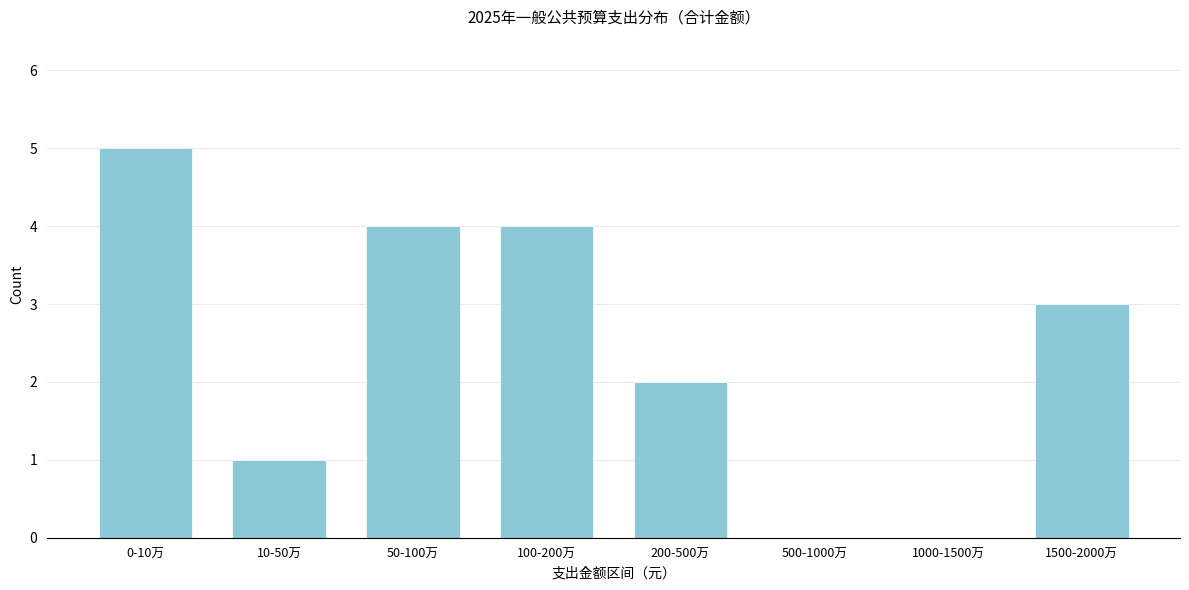

Reading right to left, list all the values displayed in this chart.

1500-2000万=3	1000-1500万=0	500-1000万=0	200-500万=2	100-200万=4	50-100万=4	10-50万=1	0-10万=5